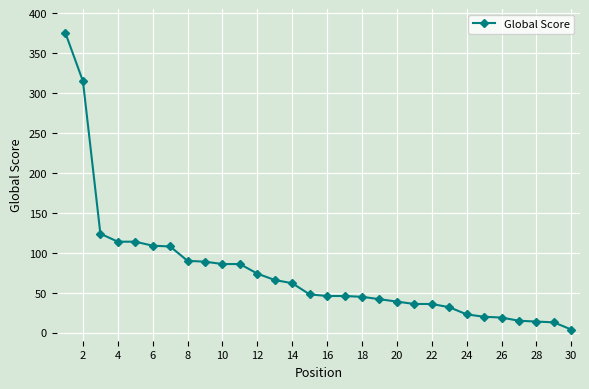

What is the greatest value displayed?

375